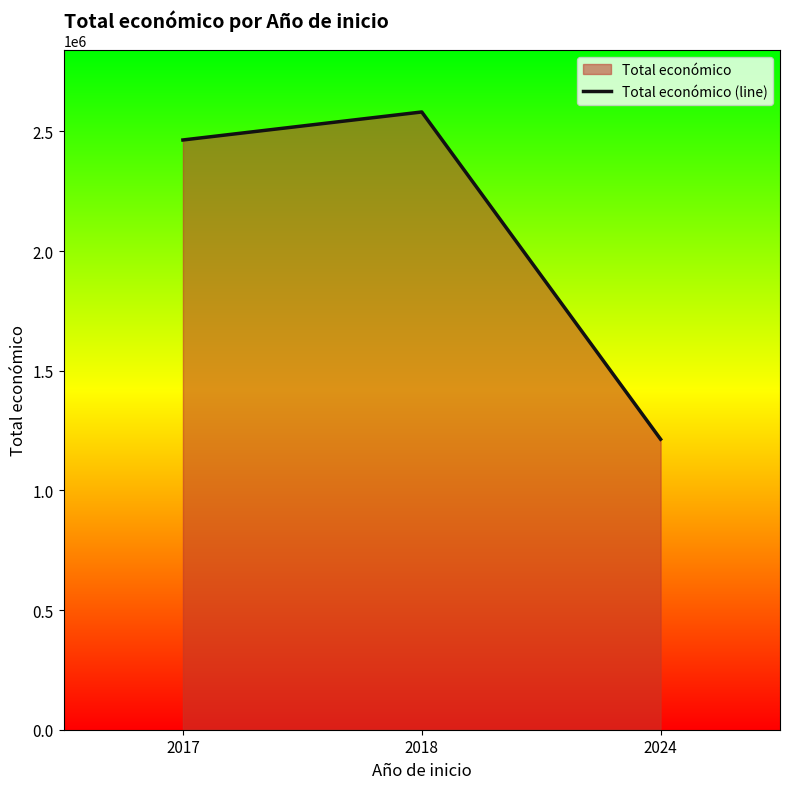

How many lines are shown in the chart?

1